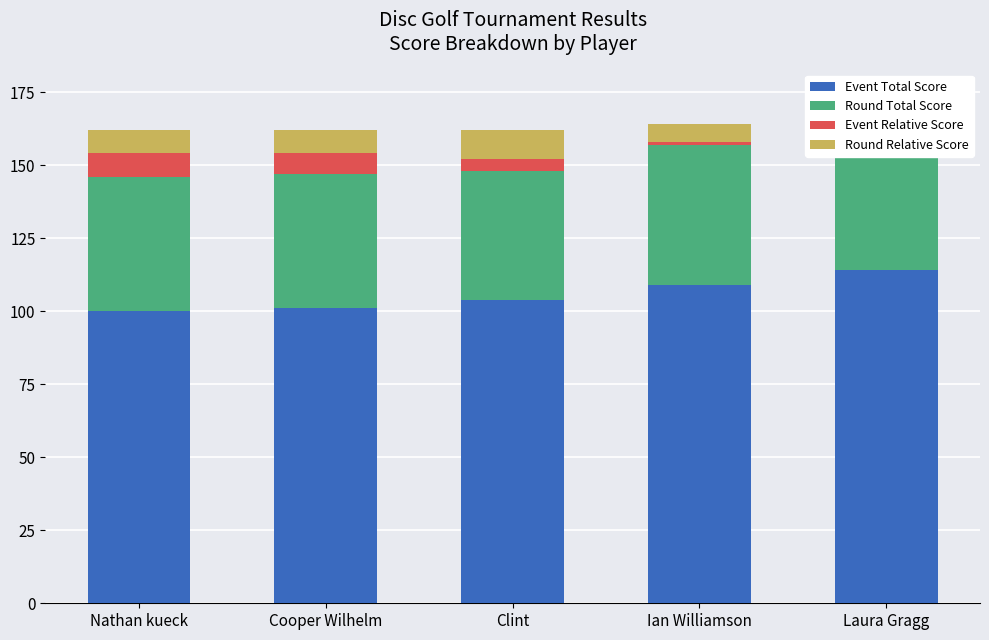

What is the difference between the Event Total Score values at Cooper Wilhelm and Nathan kueck?

1